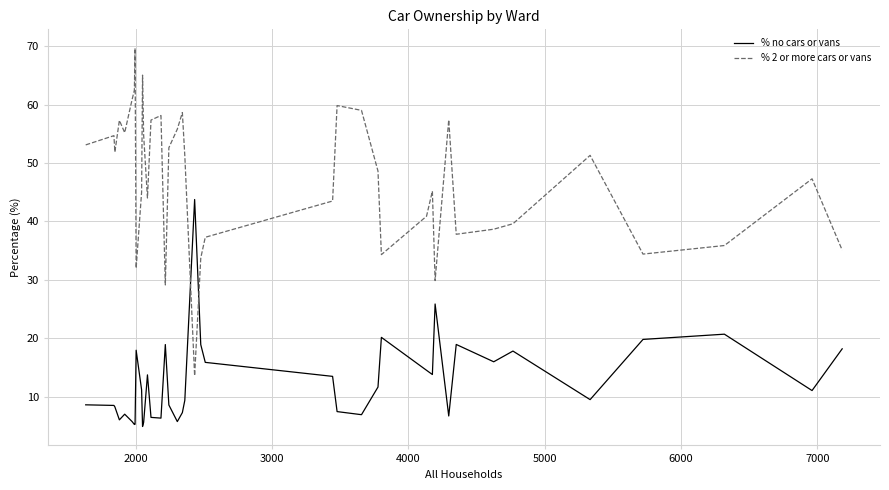

After their last crossing, which series has the higher values: % 2 or more cars or vans or % no cars or vans?

% 2 or more cars or vans